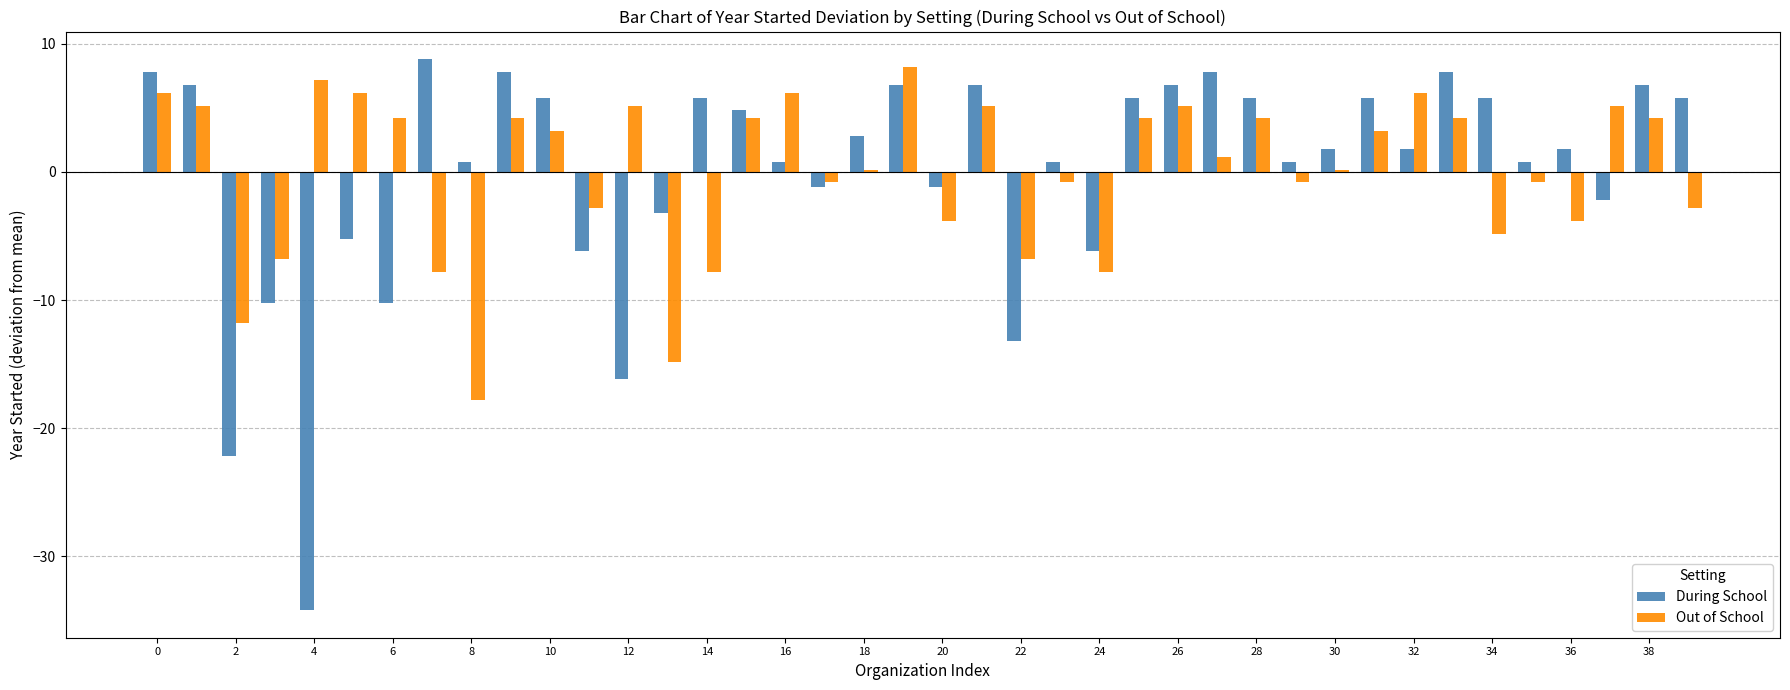

Reading left to right, transcribe all the data shown in this chart.

During School: 7.8	6.8	-22.2	-10.2	-34.2	-5.2	-10.2	8.8	0.8	7.8	5.8	-6.2	-16.2	-3.2	5.8	4.8	0.8	-1.2	2.8	6.8	-1.2	6.8	-13.2	0.8	-6.2	5.8	6.8	7.8	5.8	0.8	1.8	5.8	1.8	7.8	5.8	0.8	1.8	-2.2	6.8	5.8
Out of School: 6.2	5.2	-11.8	-6.8	7.2	6.2	4.2	-7.8	-17.8	4.2	3.2	-2.8	5.2	-14.8	-7.8	4.2	6.2	-0.8	0.2	8.2	-3.8	5.2	-6.8	-0.8	-7.8	4.2	5.2	1.2	4.2	-0.8	0.2	3.2	6.2	4.2	-4.8	-0.8	-3.8	5.2	4.2	-2.8